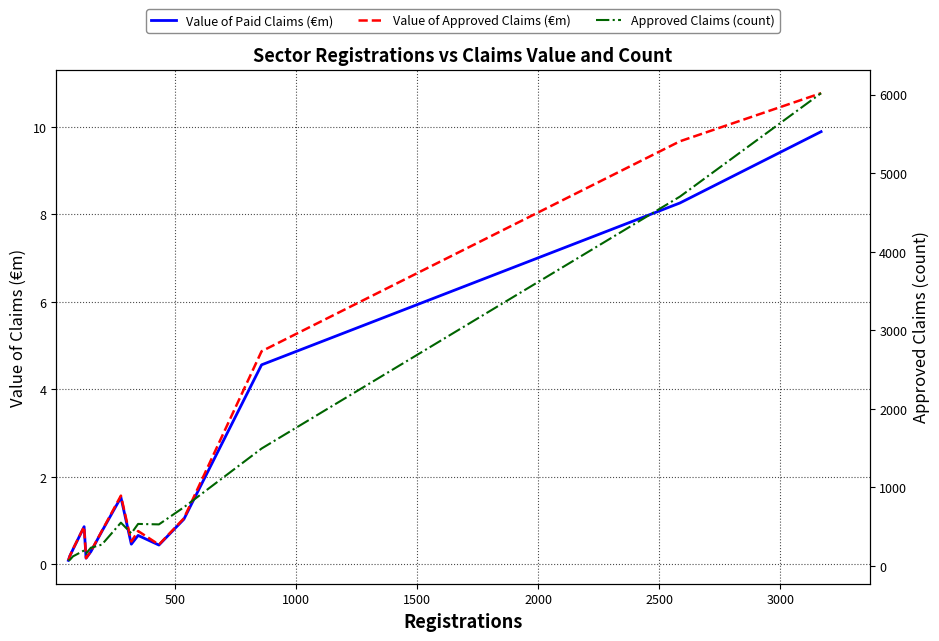

What is the value of the Value of Paid Claims (€m) point at the 8th from the left?

1.5